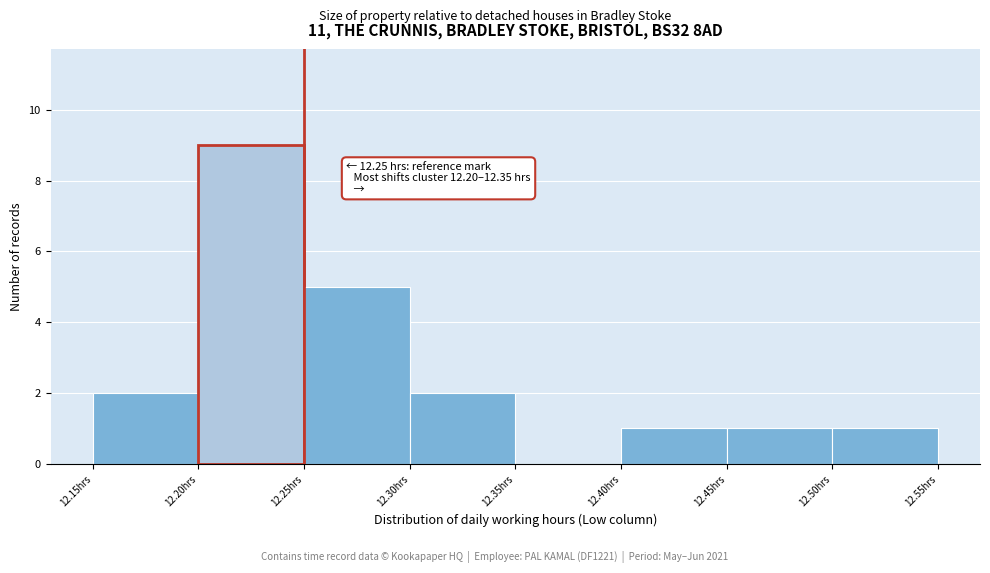

Which range on the x-axis has the tallest bar?

12.20 to 12.25